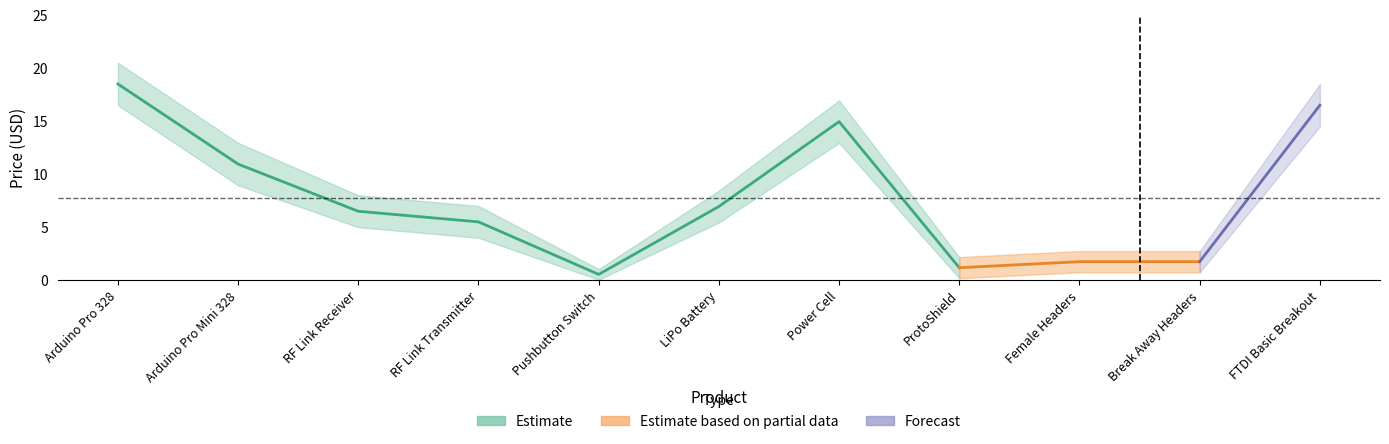

How many interior local peaks does the Price (USD) series have?

1